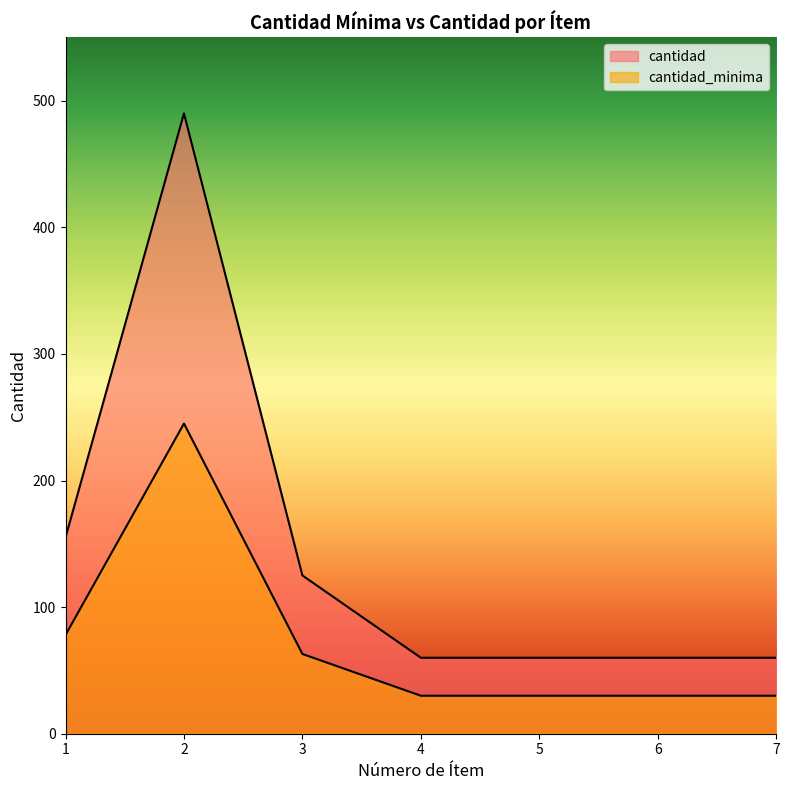

What is the value of the cantidad_minima point at the 1st from the left?

78